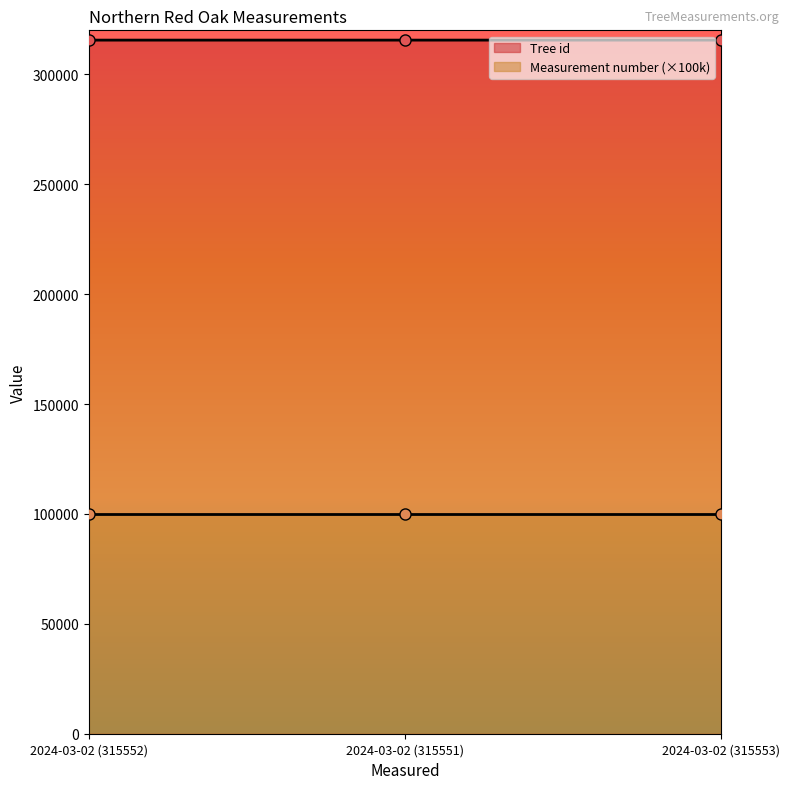

How many data points are above 315552?

1